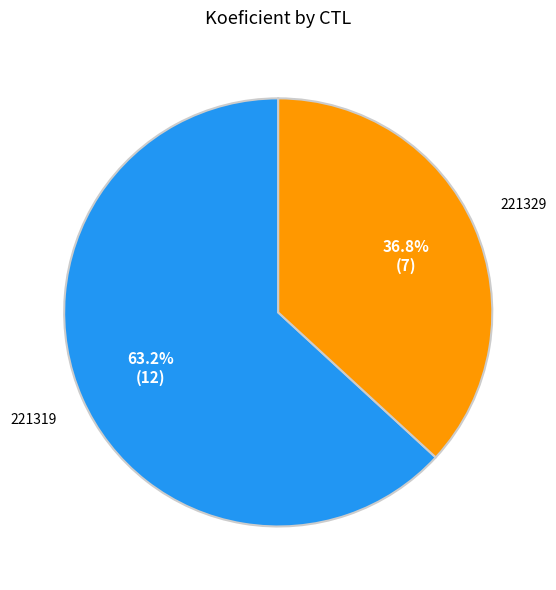

To the nearest percent, what is the difference between the largest and smallest slice percentages?

26%